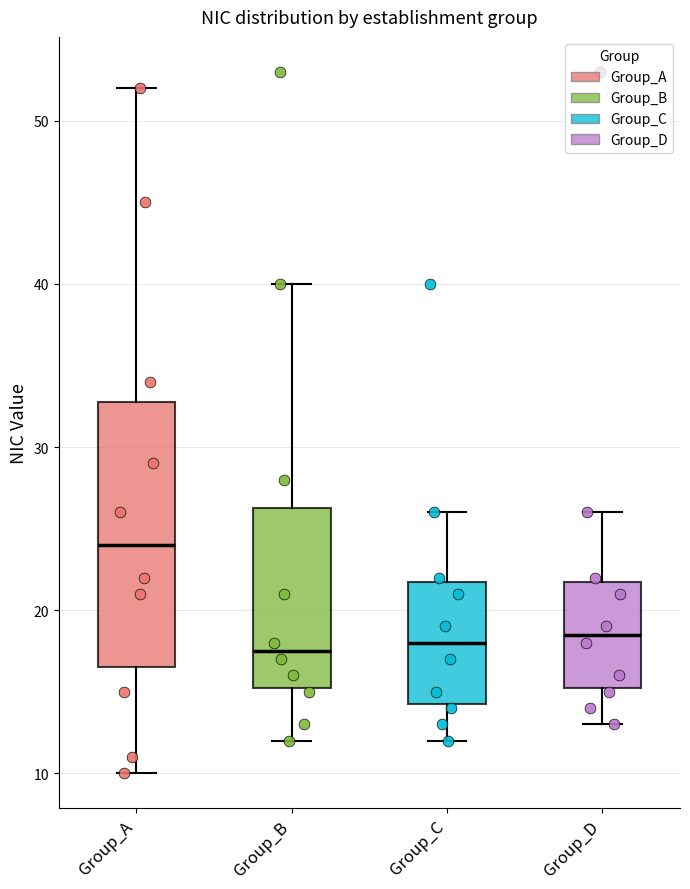

Reading left to right, transcribe this box plot: for each box, give where its median line is, the range the box spans, and where its two whiskers end, as read against the y-axis. The values are not printed on the chart, so give them approximately, as read against the axis.

Group_A: median 24, box 17 to 33, whiskers 10 to 52
Group_B: median 18, box 15 to 26, whiskers 12 to 40
Group_C: median 18, box 14 to 22, whiskers 12 to 26
Group_D: median 19, box 15 to 22, whiskers 13 to 26